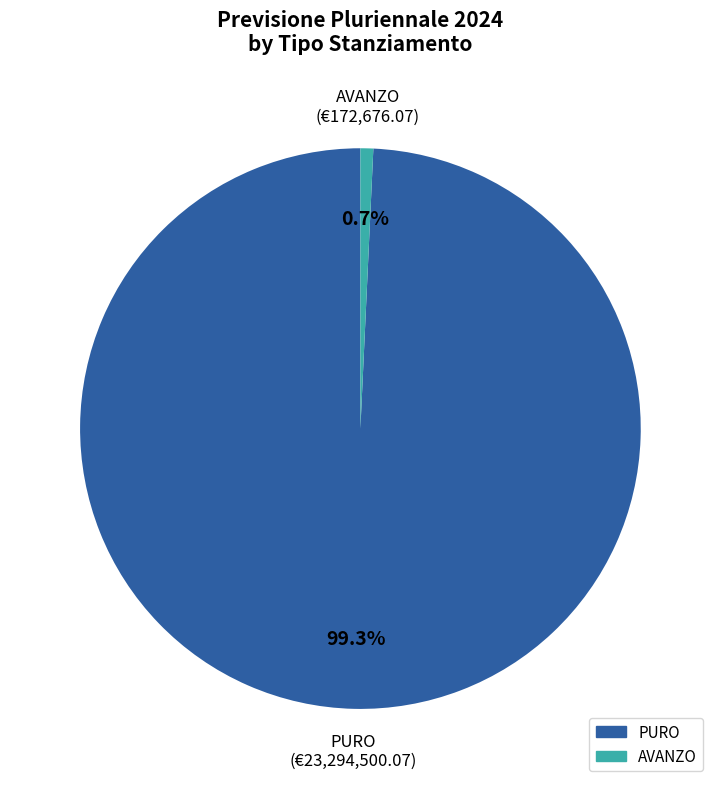

What is the largest slice in the pie chart?

PURO